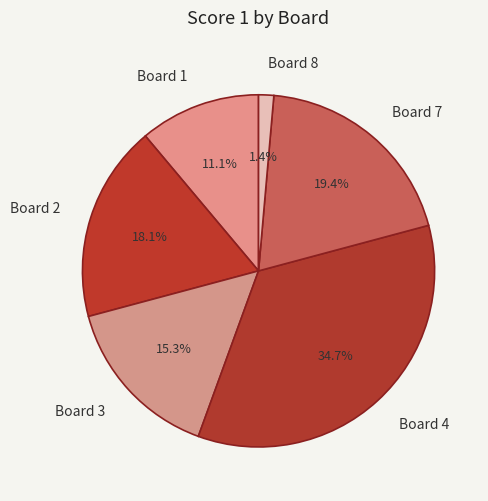

Do Board 8 and Board 1 together represent more than half of the pie?

No